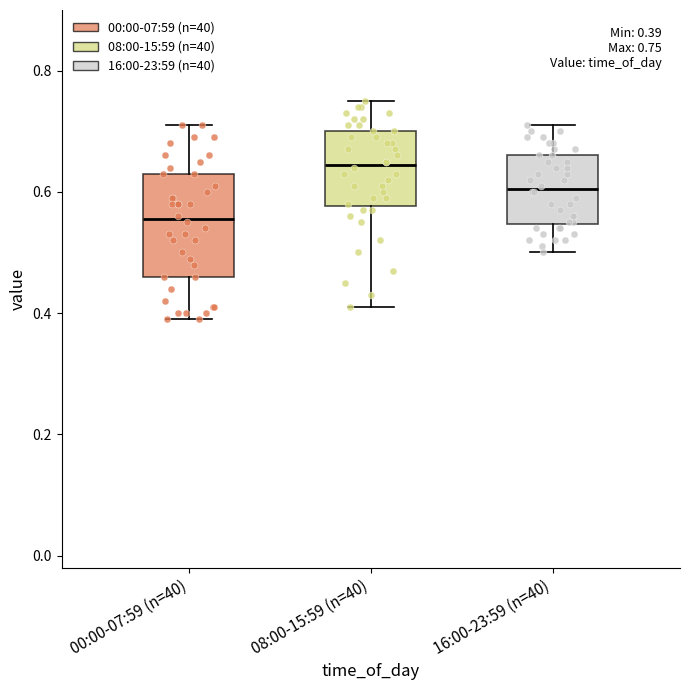

Which box's median line is the lowest?

00:00-07:59 (n=40)